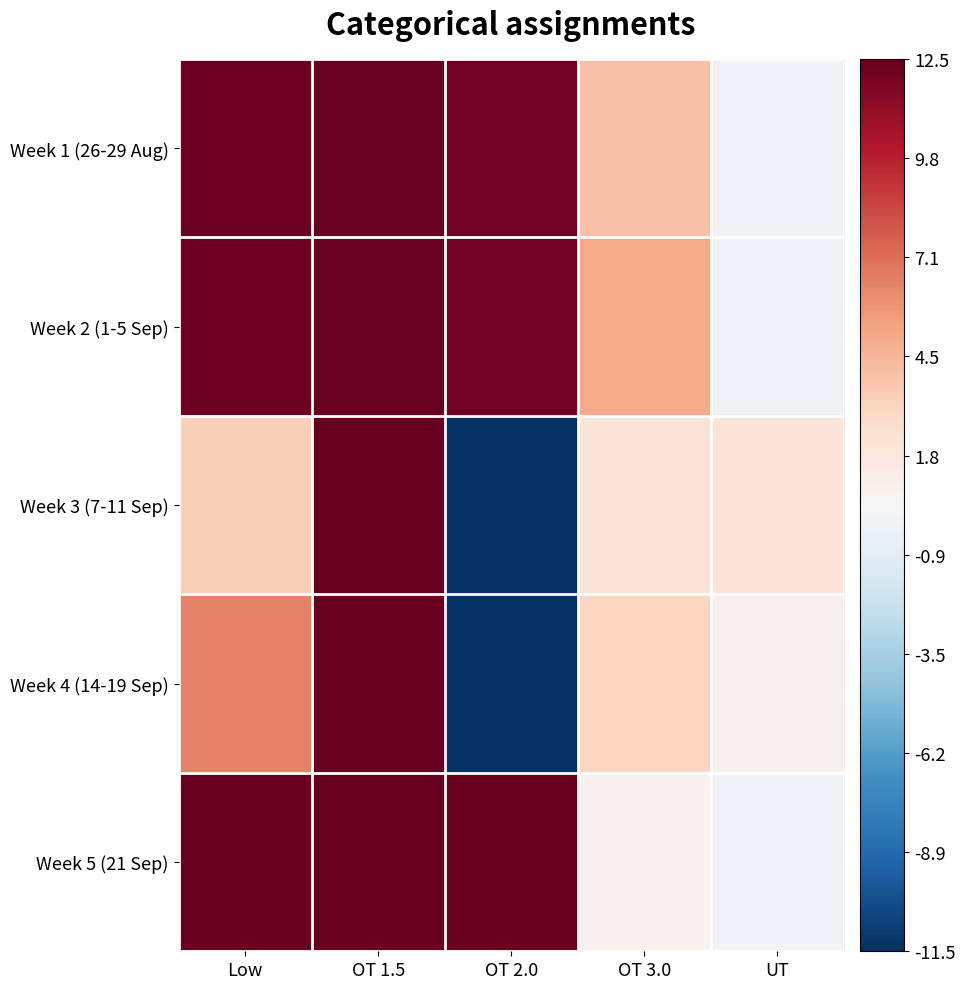

Which series has the widest spread of values?

Week 3 (7-11 Sep)